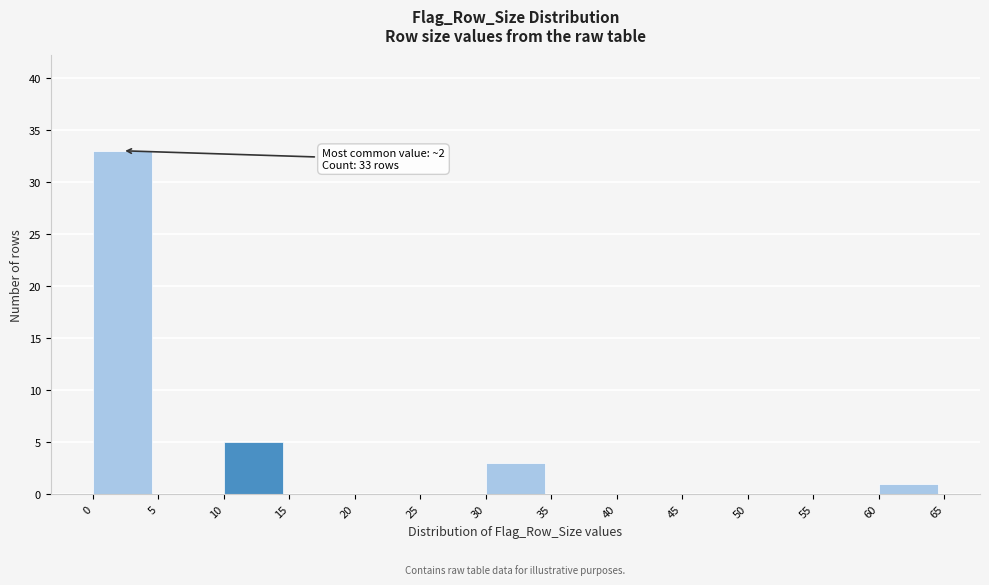

Over which range of the x-axis is the bar tallest?

0 to 5